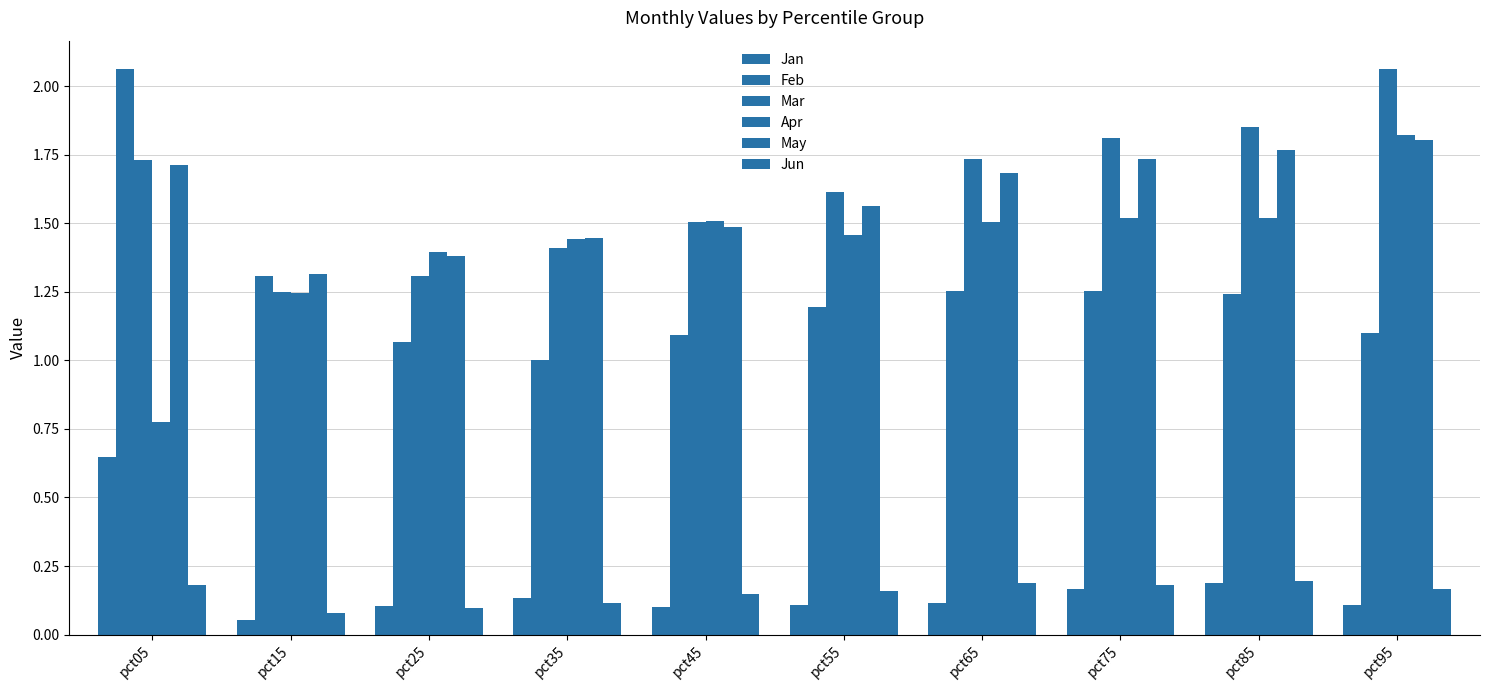

Which has a higher value, pct05 or pct75?

pct05